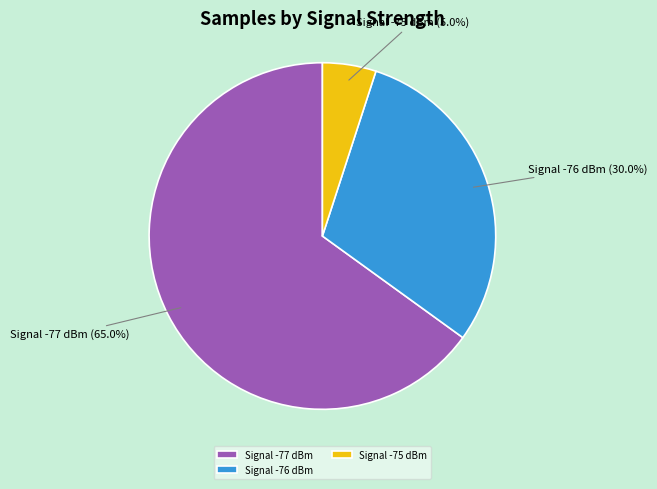

What is the ratio of the value at Signal -76 dBm to the value at Signal -75 dBm?

6.0